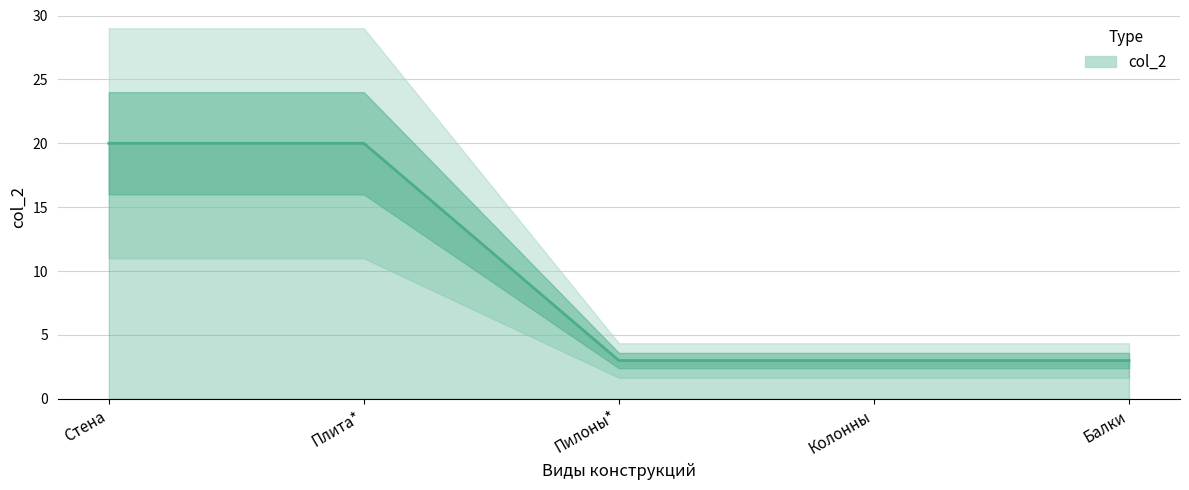

What is the label of the 4th point from the left?

Колонны